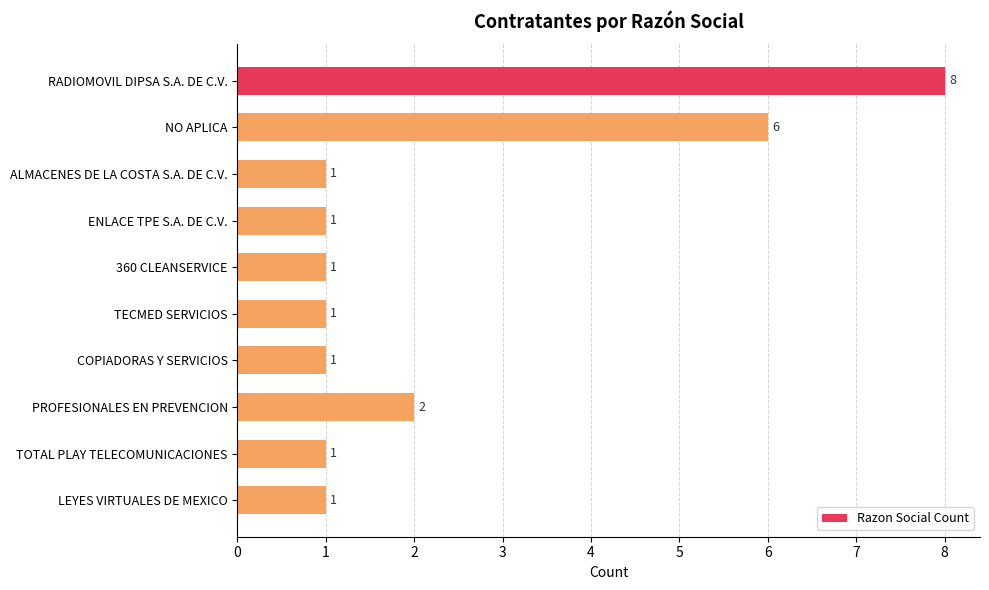

What is the average value?

2